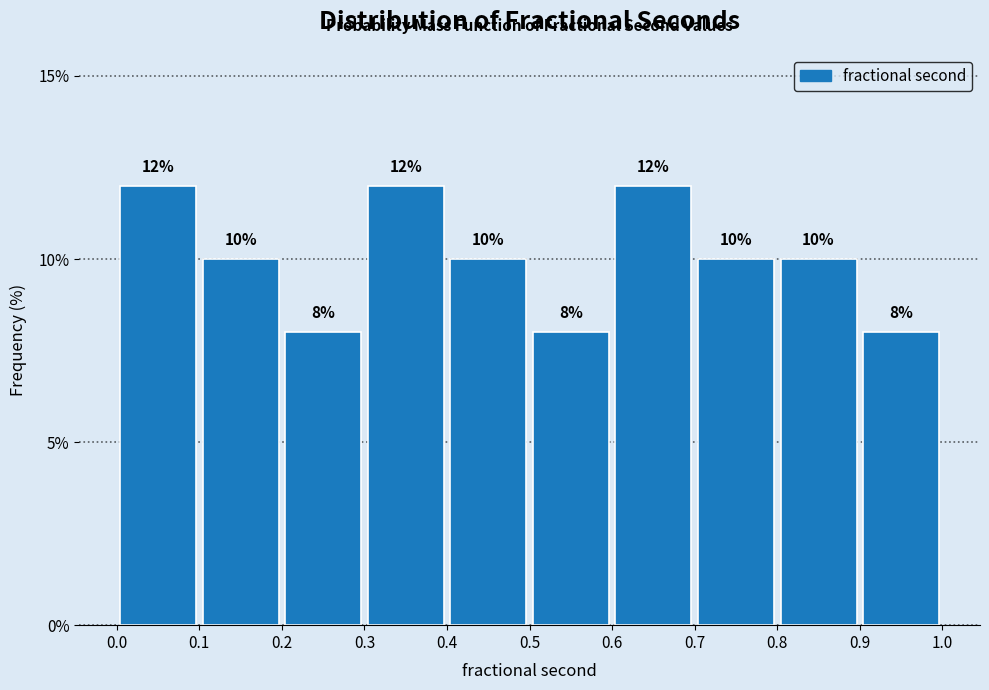

Reading left to right, list every bar in this chart as the range it spans on the x-axis followed by its height.

0.0 to 0.1: 12
0.1 to 0.2: 10
0.2 to 0.3: 8
0.3 to 0.4: 12
0.4 to 0.5: 10
0.5 to 0.6: 8
0.6 to 0.7: 12
0.7 to 0.8: 10
0.8 to 0.9: 10
0.9 to 1.0: 8